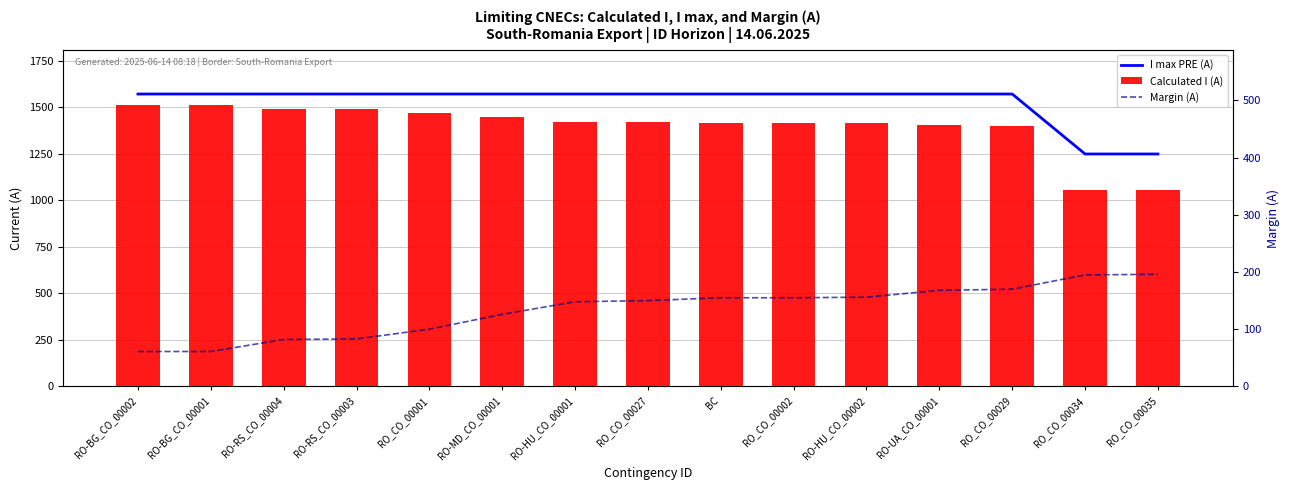

Reading left to right, list all the values displayed in this chart.

I max PRE (A): 1570	1570	1570	1570	1570	1570	1570	1570	1570	1570	1570	1570	1570	1248	1248
Calculated I (A): 1509	1509	1488	1487	1470	1444	1422	1420	1415	1415	1414	1402	1400	1053	1053
Margin (A): 61	61	82	83	100	126	148	150	155	155	156	168	170	195	196